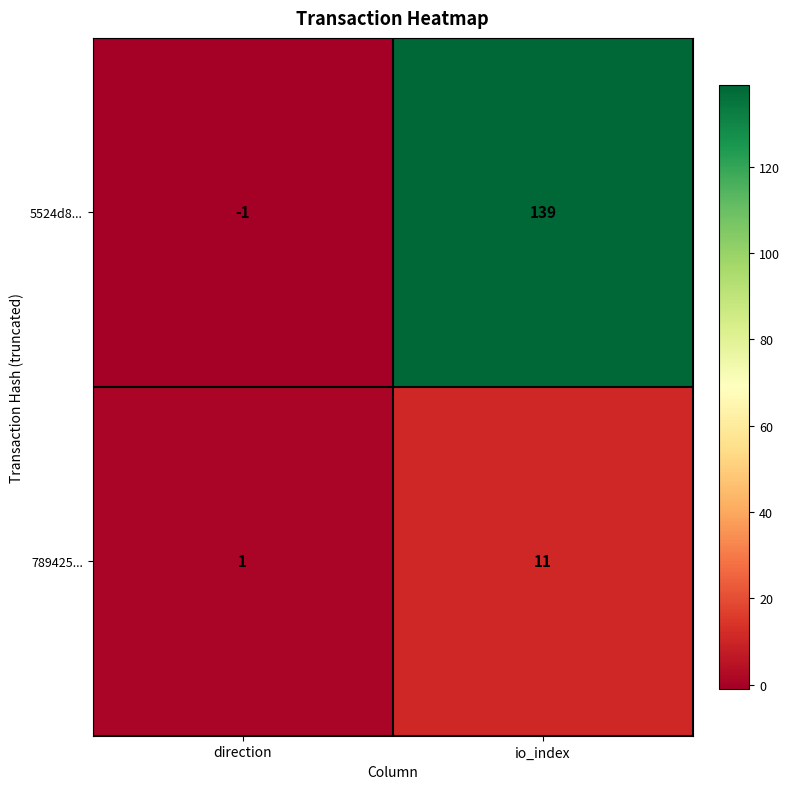

Where is 5524d8... nearest to the value 69?

direction